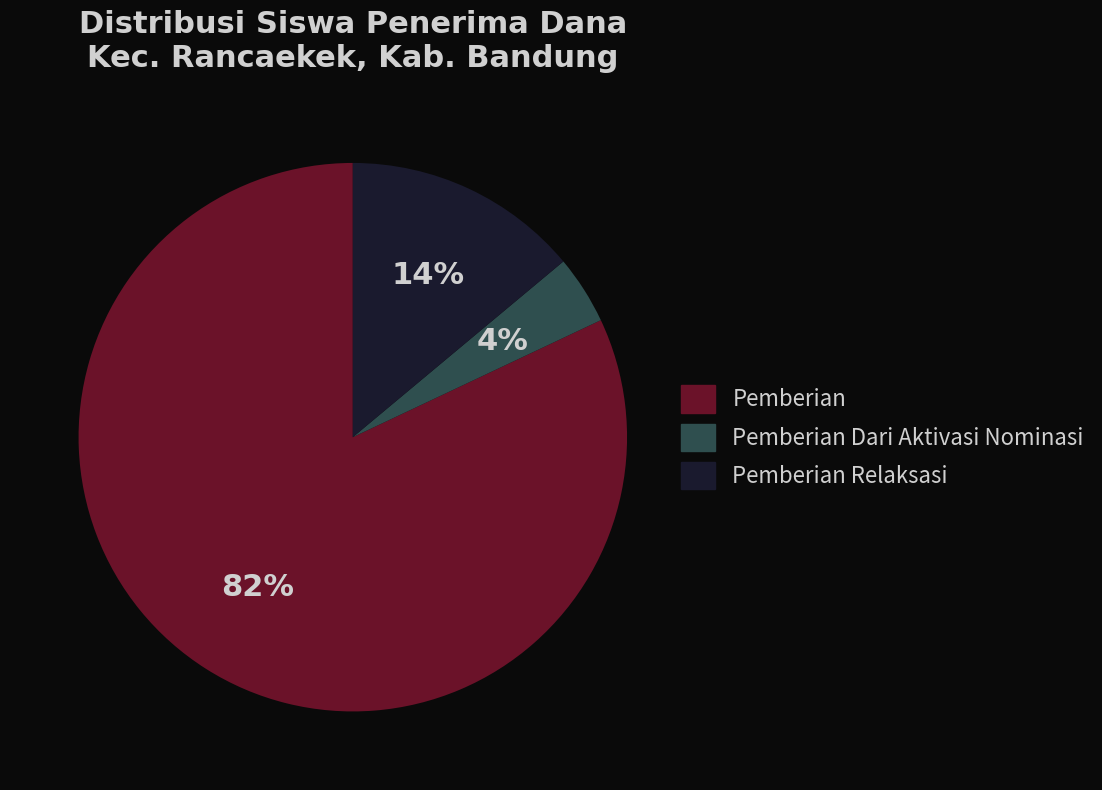

To the nearest percent, what is the difference between the largest and smallest slice percentages?

78%